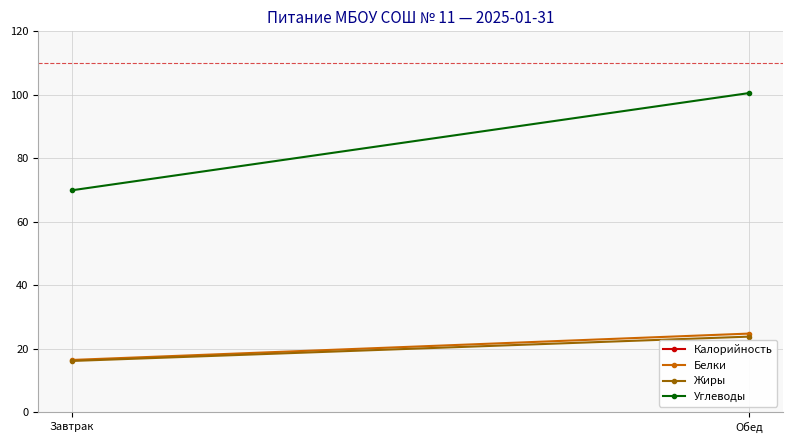

What is the spread (max minus min) of values at Завтрак?

483.9